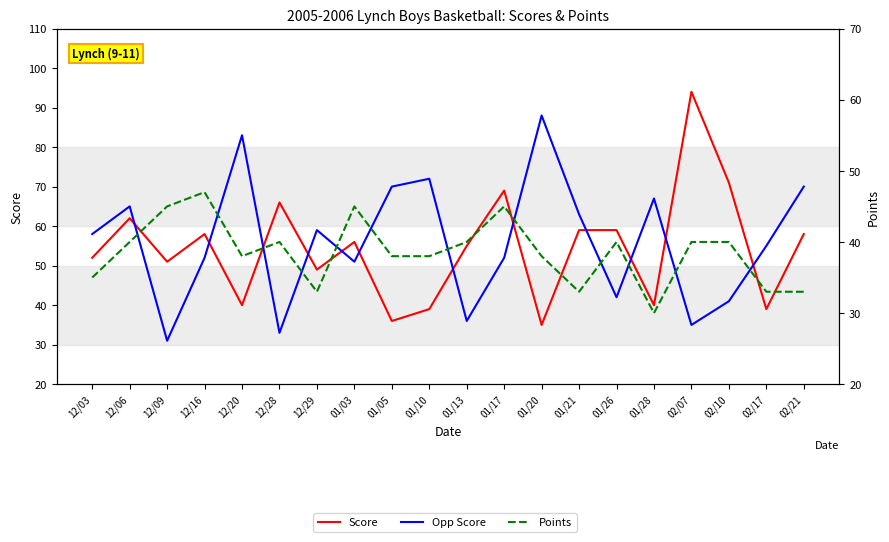

How many values in the Opp Score series exceed 58?

9